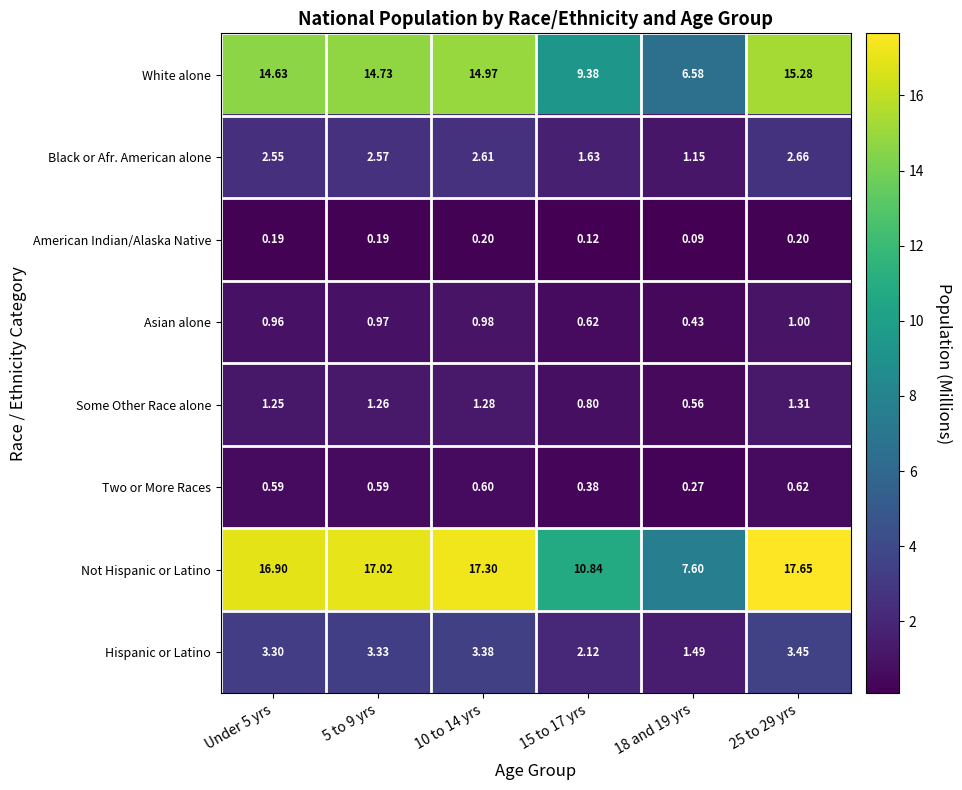

Which series has the largest range (max minus min)?

Not Hispanic or Latino